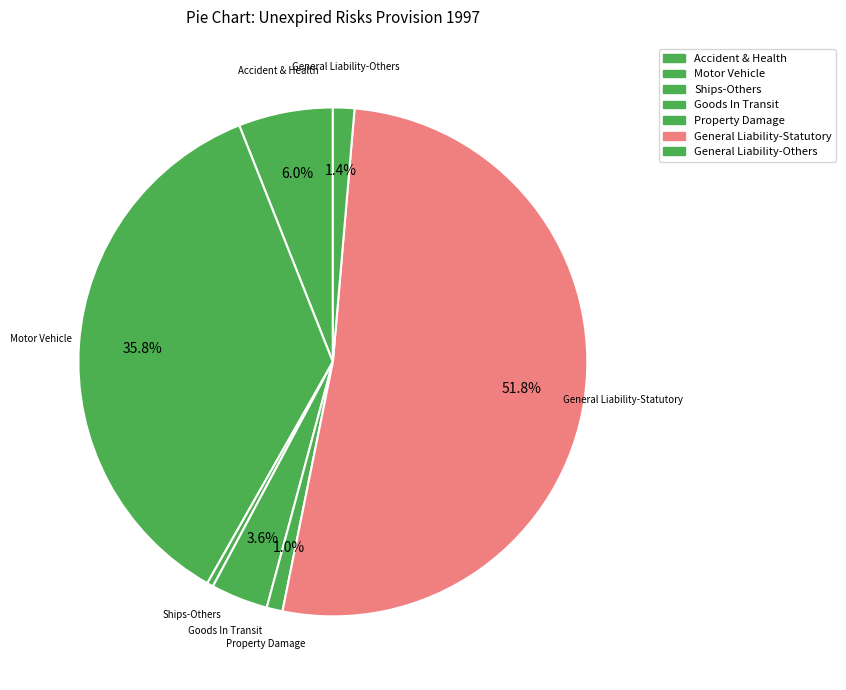

Approximately how many times larger is the value at Ships-Others compared to Accident & Health?

0.1